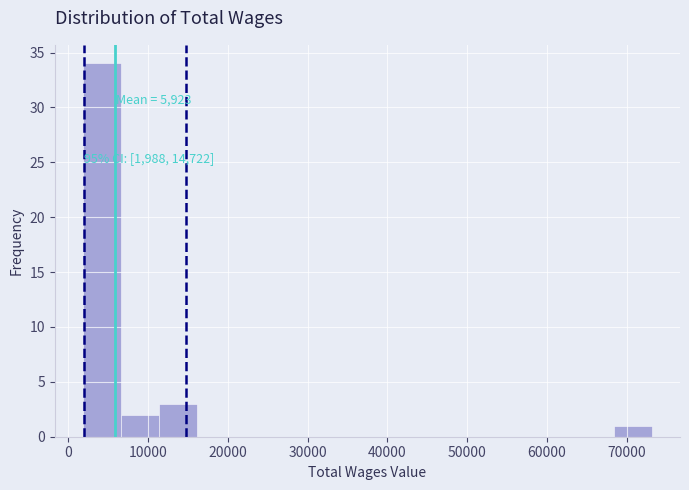

Which range on the x-axis has the tallest bar?

2000 to 7000